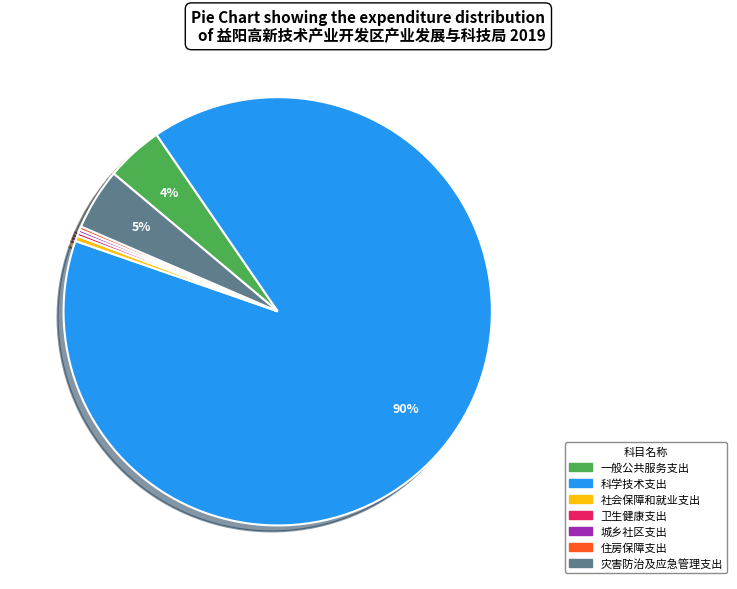

Which slice is the largest?

科学技术支出